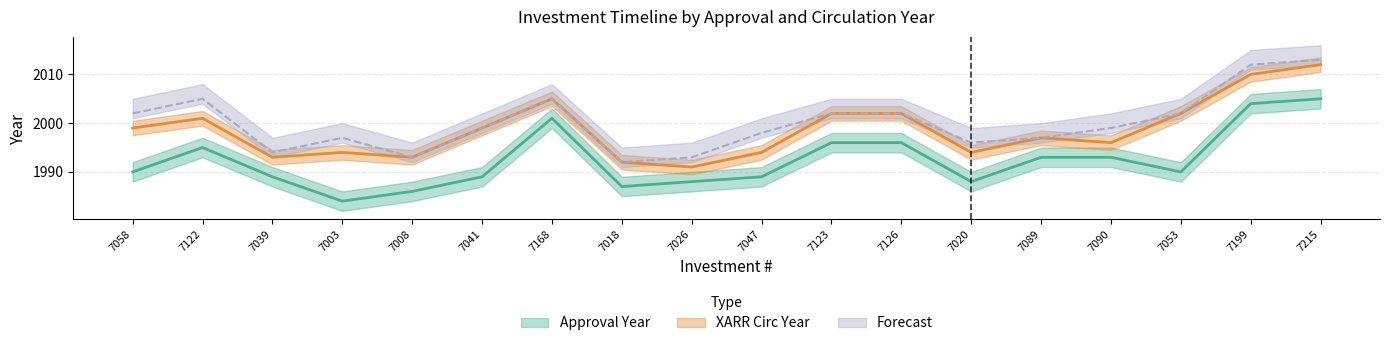

True or false: XARR Circ Year and Forecast cross at least once.

False